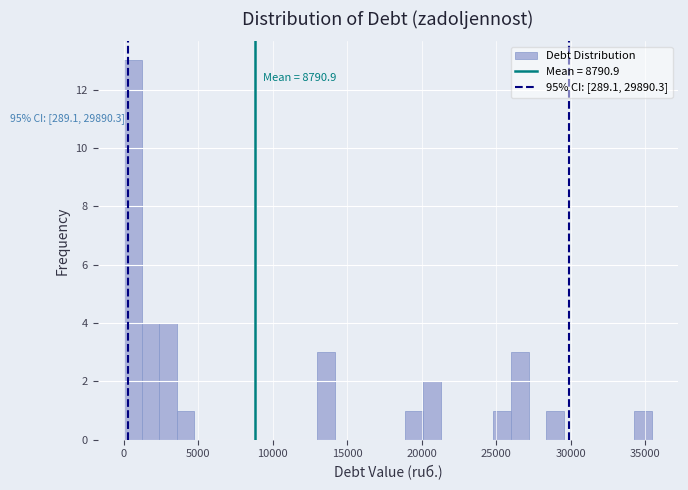

Around what value on the x-axis is the tallest bar? Give the approximate position of its centre, as read against the axis.

500